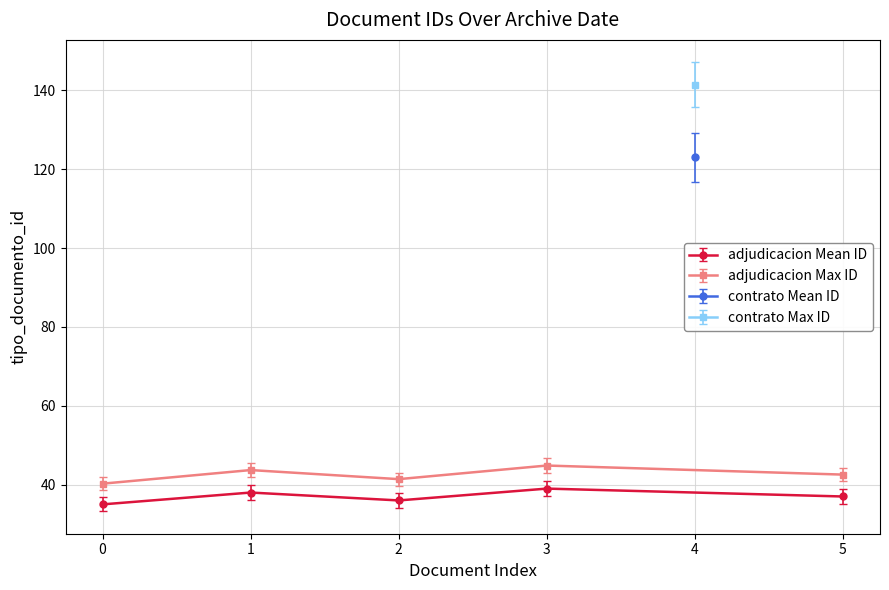

What is the value of the adjudicacion Mean ID point at the 4th from the left?

39.0